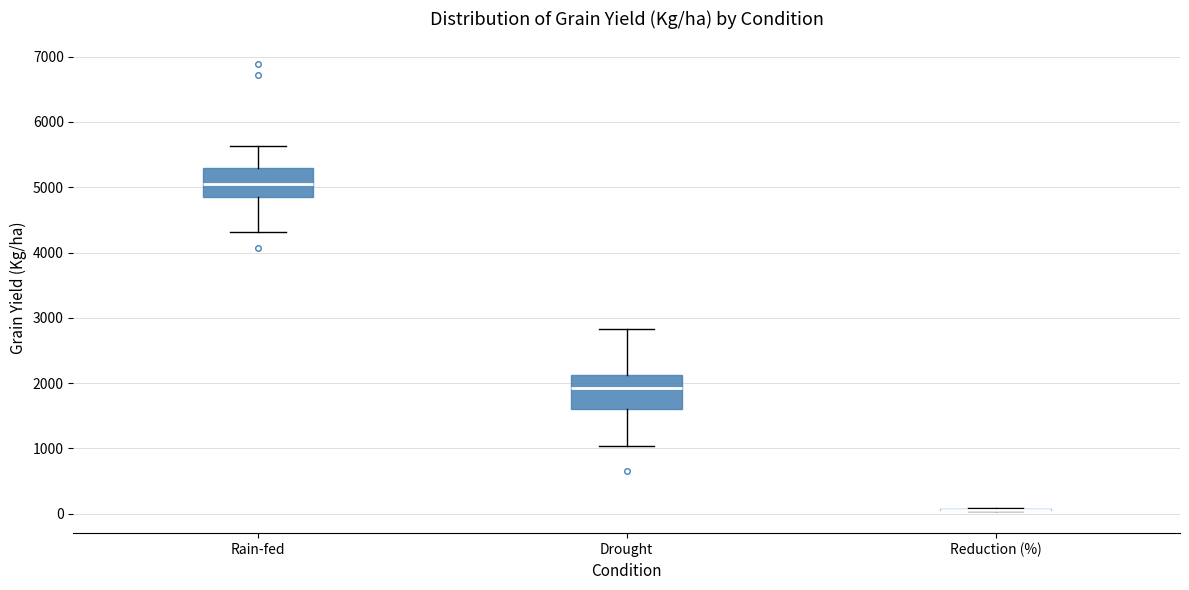

Reading left to right, read every box against the y-axis: the position of its median line, the range the box covers, and the ends of its whiskers. The values are not printed on the chart, so give them approximately, as read against the axis.

Rain-fed: median 5000, box 4900 to 5300, whiskers 4300 to 5600
Drought: median 1900, box 1600 to 2100, whiskers 1000 to 2800
Reduction (%): box collapsed to a line at 100, whiskers 0 to 100